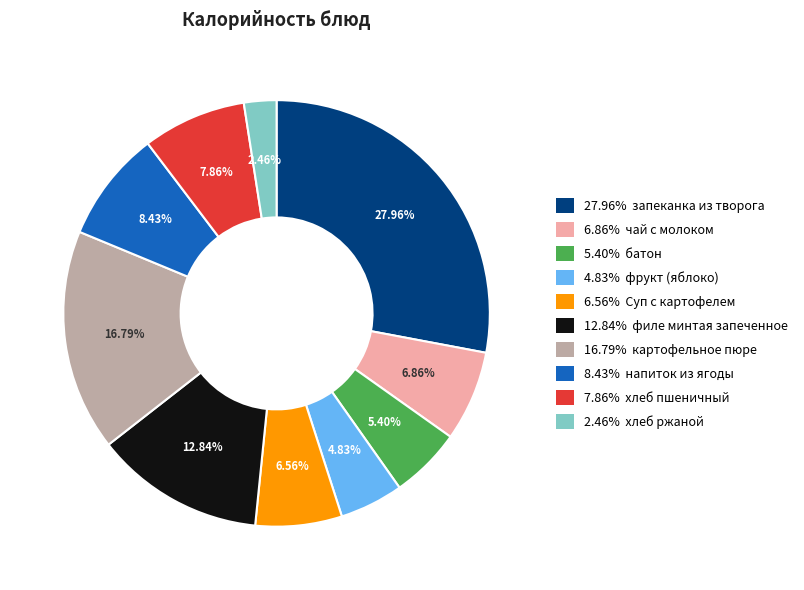

Is there a majority slice in this chart?

No